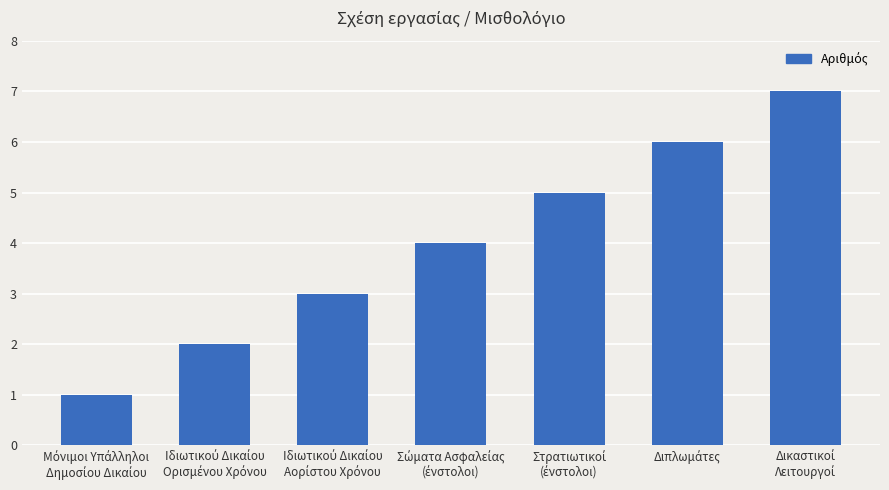

What is the difference between the maximum and minimum values?

6